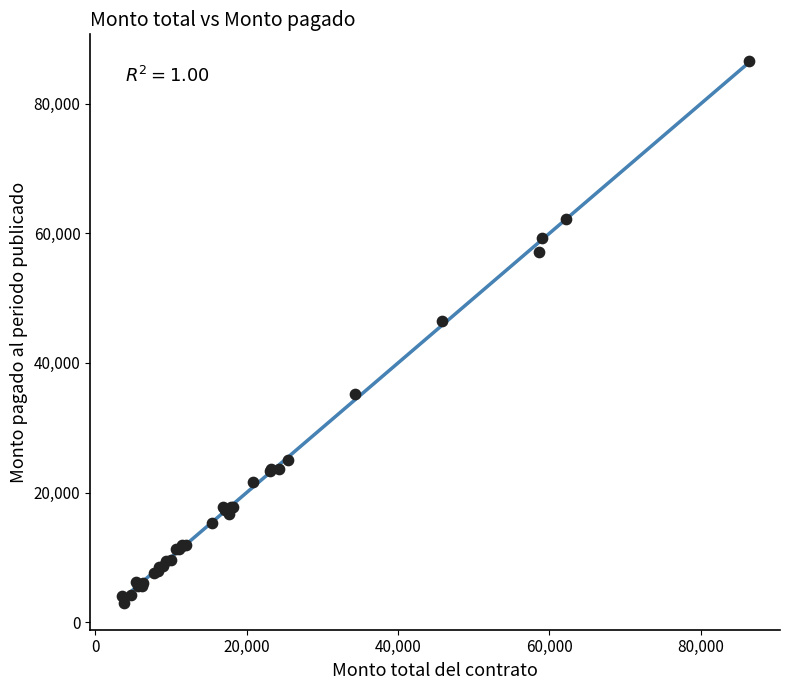

What Y value in the scatter plot is closest to 44773?

46516.1